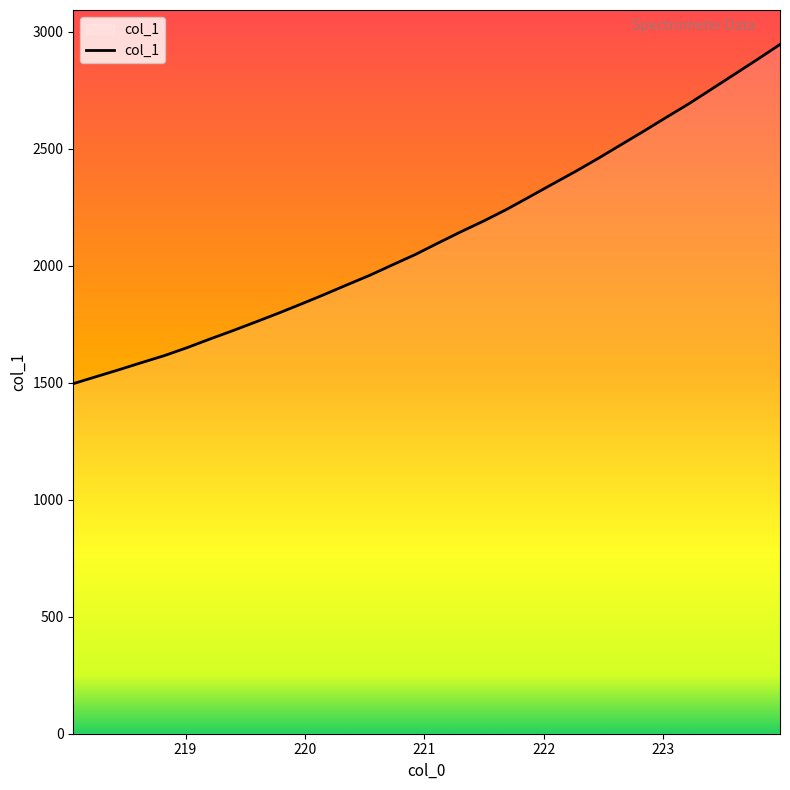

What is the greatest value displayed?

2945.6